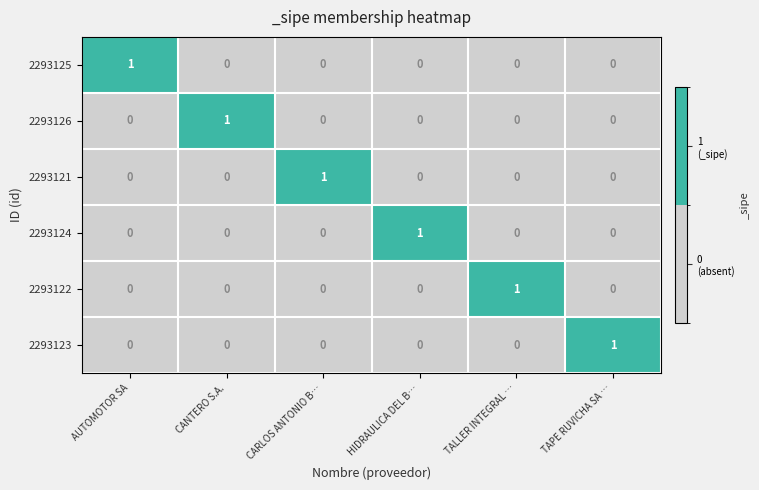

Is the value of 2293123 at TAPE RUVICHA SA … greater than the value of 2293125 at CARLOS ANTONIO B…?

Yes